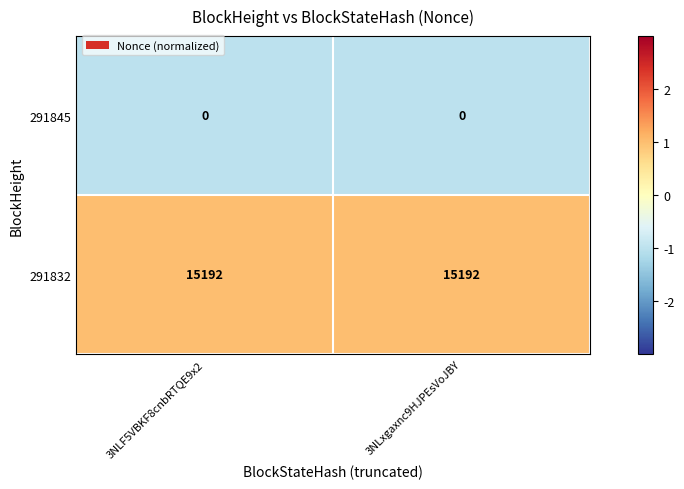

What is the spread (max minus min) of values at 3NLF5VBKF8cnbRTQE9x2?

15192